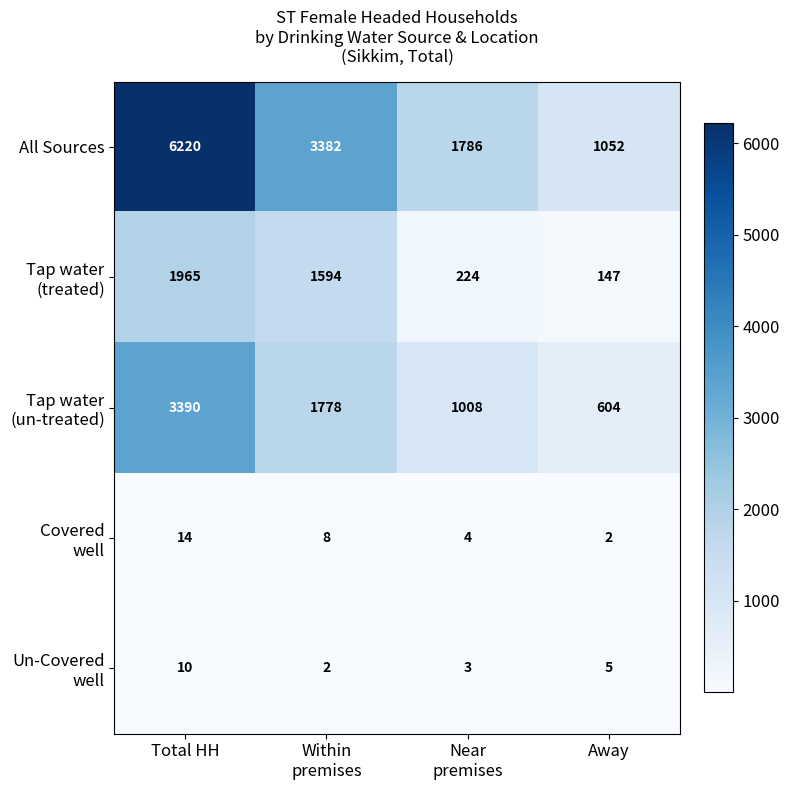

What is the maximum value shown in the chart?

6220